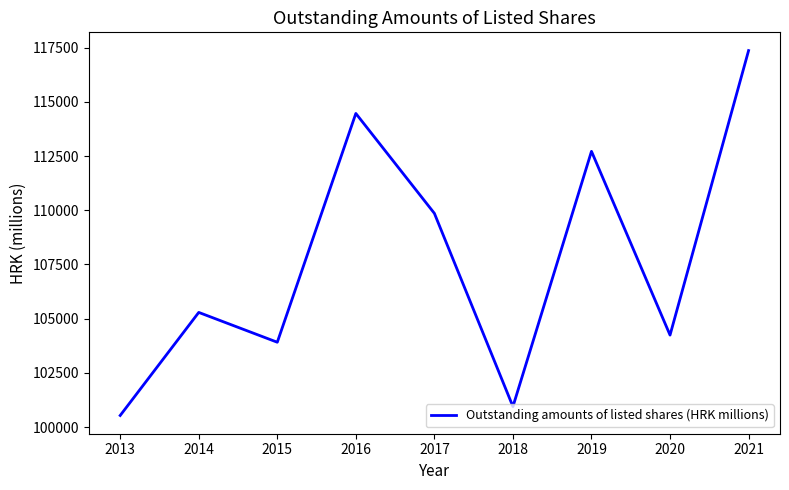

Rank the categories by value from lowest to highest.

2013, 2018, 2015, 2020, 2014, 2017, 2019, 2016, 2021